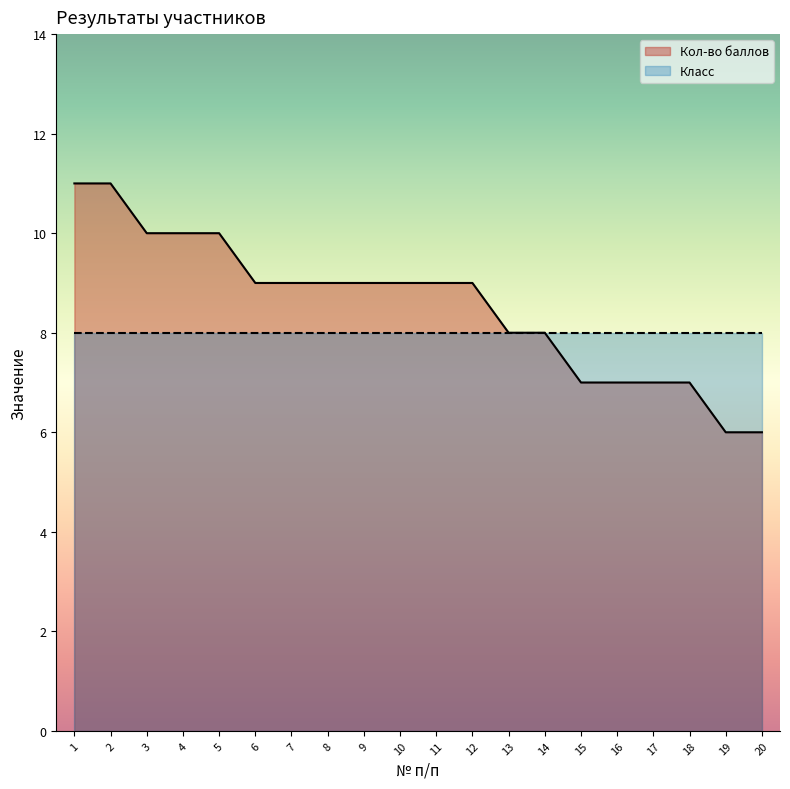

Rank the categories by value from lowest to highest.

19, 20, 15, 16, 17, 18, 13, 14, 6, 7, 8, 9, 10, 11, 12, 3, 4, 5, 1, 2